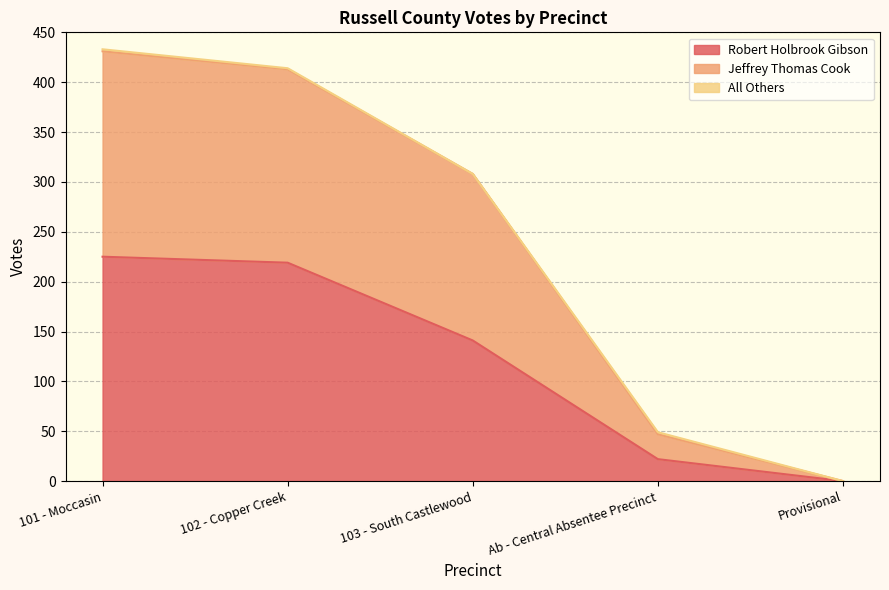

Does the chart have visible grid lines?

Yes